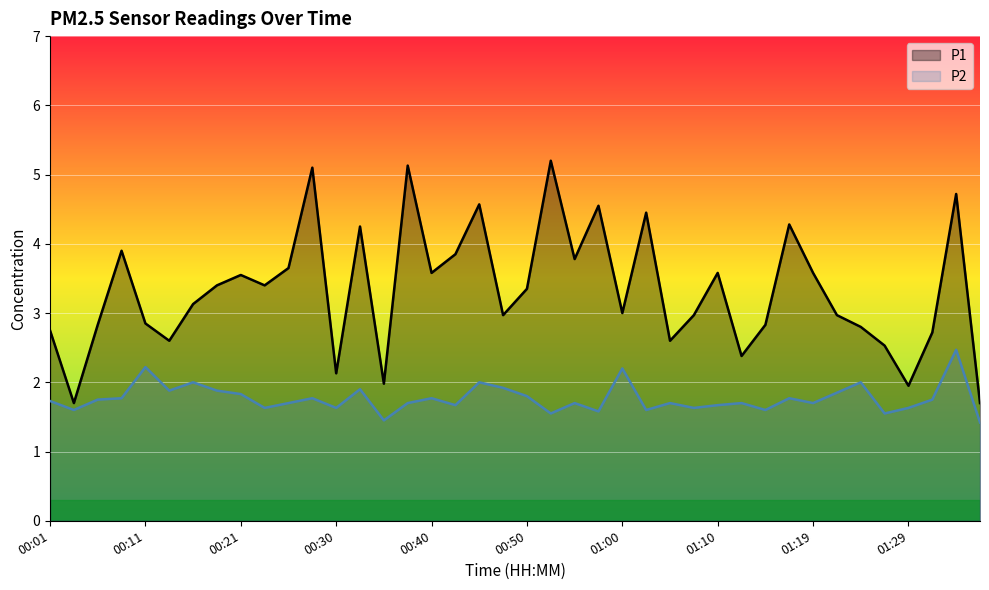

What is the difference between the P1 values at 10 and 33?

0.7